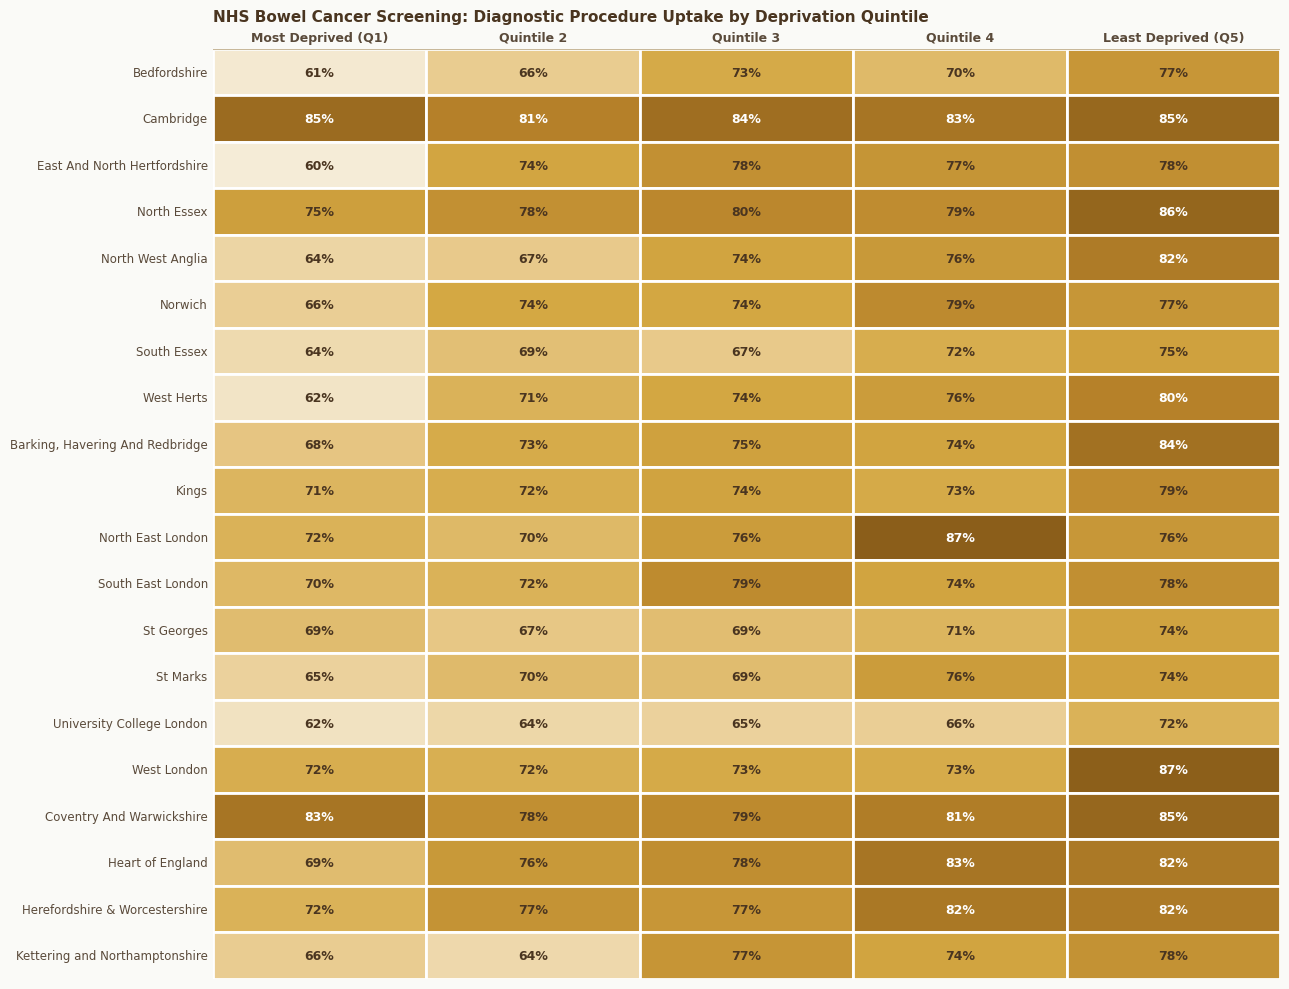

Reading left to right, list all the values displayed in this chart.

Bedfordshire: Bedfordshire=0.6	Cambridge=0.7	East And North Hertfordshire=0.7	North Essex=0.7	North West Anglia=0.8
Cambridge: Bedfordshire=0.8	Cambridge=0.8	East And North Hertfordshire=0.8	North Essex=0.8	North West Anglia=0.9
East And North Hertfordshire: Bedfordshire=0.6	Cambridge=0.7	East And North Hertfordshire=0.8	North Essex=0.8	North West Anglia=0.8
North Essex: Bedfordshire=0.8	Cambridge=0.8	East And North Hertfordshire=0.8	North Essex=0.8	North West Anglia=0.9
North West Anglia: Bedfordshire=0.6	Cambridge=0.7	East And North Hertfordshire=0.7	North Essex=0.8	North West Anglia=0.8
Norwich: Bedfordshire=0.7	Cambridge=0.7	East And North Hertfordshire=0.7	North Essex=0.8	North West Anglia=0.8
South Essex: Bedfordshire=0.6	Cambridge=0.7	East And North Hertfordshire=0.7	North Essex=0.7	North West Anglia=0.7
West Herts: Bedfordshire=0.6	Cambridge=0.7	East And North Hertfordshire=0.7	North Essex=0.8	North West Anglia=0.8
Barking, Havering And Redbridge: Bedfordshire=0.7	Cambridge=0.7	East And North Hertfordshire=0.7	North Essex=0.7	North West Anglia=0.8
Kings: Bedfordshire=0.7	Cambridge=0.7	East And North Hertfordshire=0.7	North Essex=0.7	North West Anglia=0.8
North East London: Bedfordshire=0.7	Cambridge=0.7	East And North Hertfordshire=0.8	North Essex=0.9	North West Anglia=0.8
South East London: Bedfordshire=0.7	Cambridge=0.7	East And North Hertfordshire=0.8	North Essex=0.7	North West Anglia=0.8
St Georges: Bedfordshire=0.7	Cambridge=0.7	East And North Hertfordshire=0.7	North Essex=0.7	North West Anglia=0.7
St Marks: Bedfordshire=0.7	Cambridge=0.7	East And North Hertfordshire=0.7	North Essex=0.8	North West Anglia=0.7
University College London: Bedfordshire=0.6	Cambridge=0.6	East And North Hertfordshire=0.7	North Essex=0.7	North West Anglia=0.7
West London: Bedfordshire=0.7	Cambridge=0.7	East And North Hertfordshire=0.7	North Essex=0.7	North West Anglia=0.9
Coventry And Warwickshire: Bedfordshire=0.8	Cambridge=0.8	East And North Hertfordshire=0.8	North Essex=0.8	North West Anglia=0.9
Heart of England: Bedfordshire=0.7	Cambridge=0.8	East And North Hertfordshire=0.8	North Essex=0.8	North West Anglia=0.8
Herefordshire & Worcestershire: Bedfordshire=0.7	Cambridge=0.8	East And North Hertfordshire=0.8	North Essex=0.8	North West Anglia=0.8
Kettering and Northamptonshire: Bedfordshire=0.7	Cambridge=0.6	East And North Hertfordshire=0.8	North Essex=0.7	North West Anglia=0.8